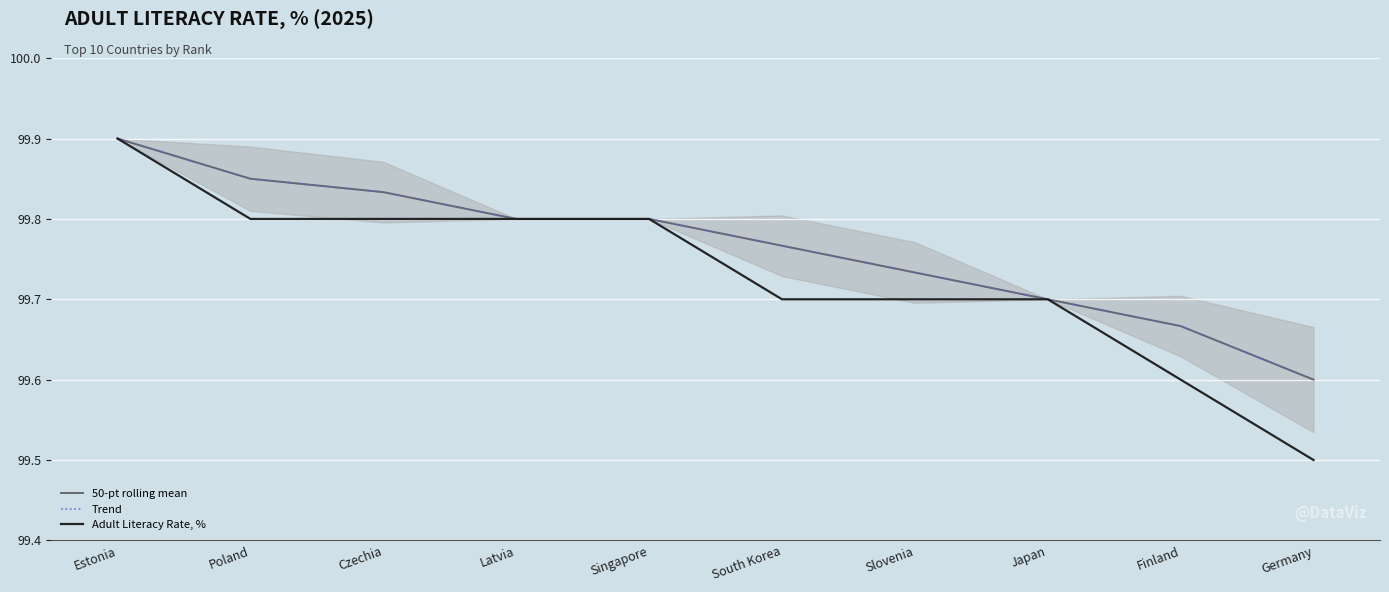

What is the change in value from Estonia to Singapore?

-0.1